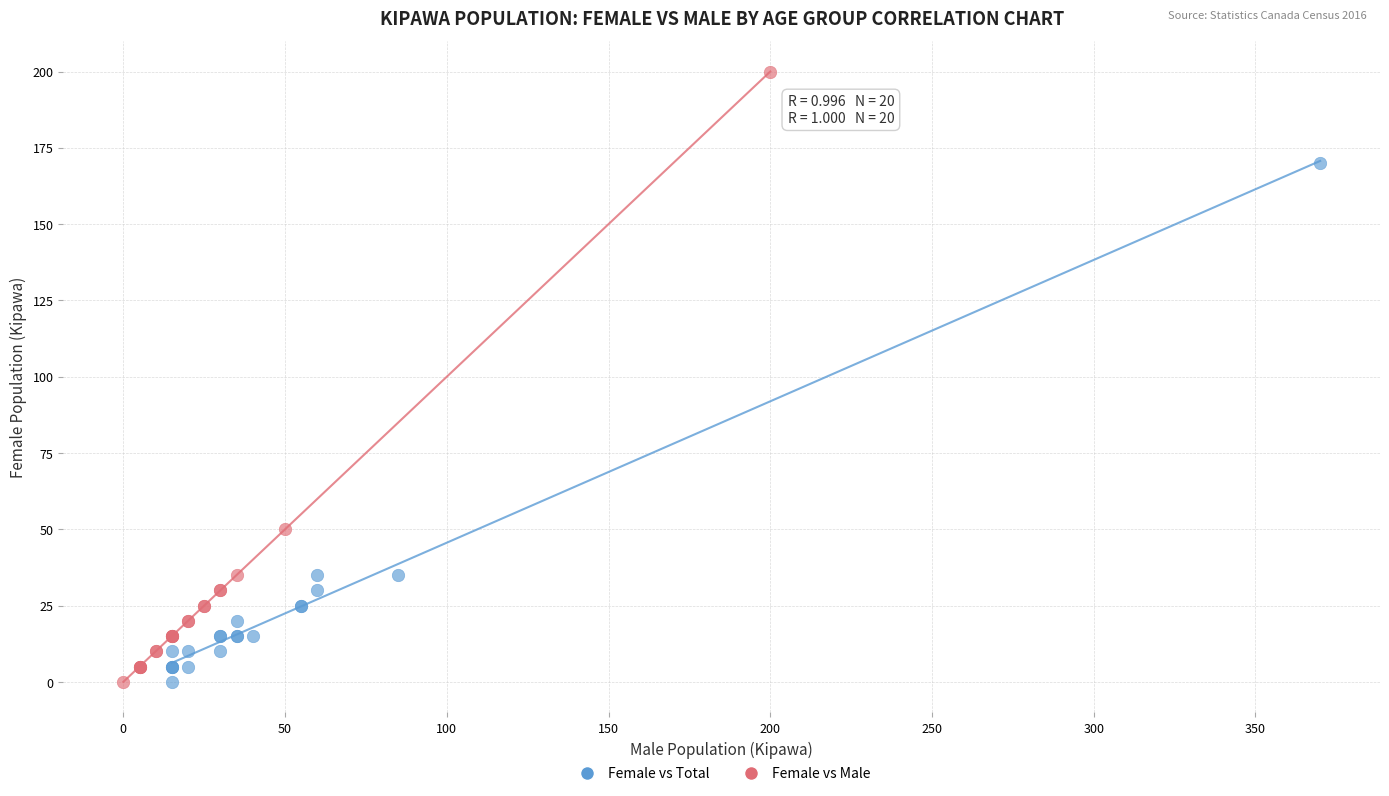

Which series contains the highest Y value?

Female vs Male